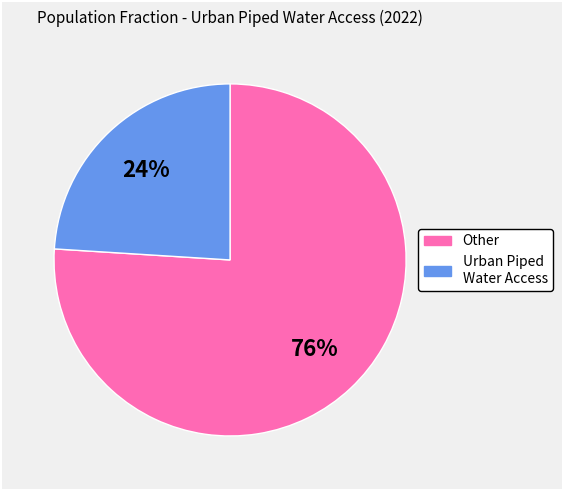

To the nearest percent, what is the difference between the largest and smallest slice percentages?

52%